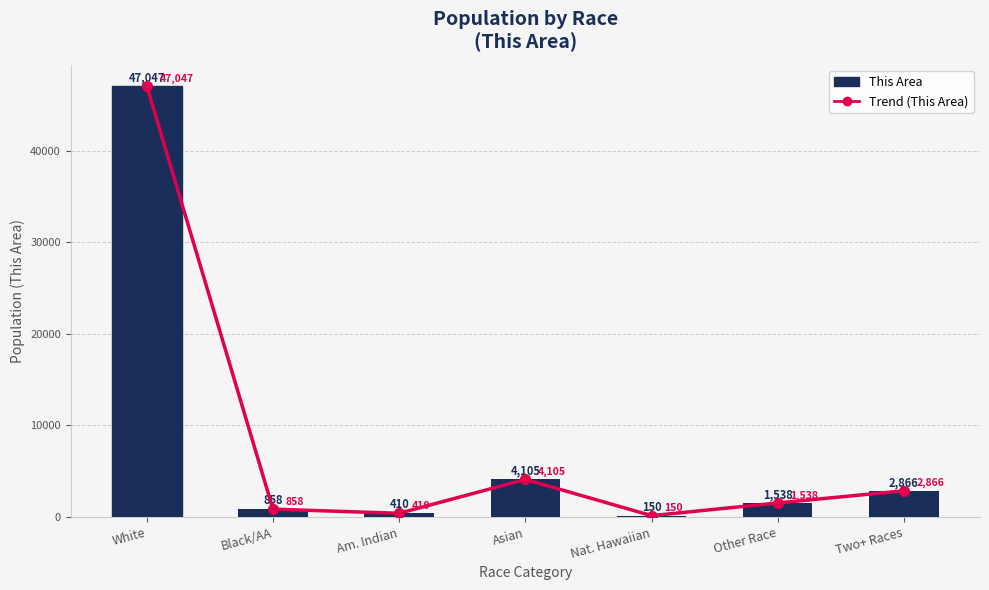

At which label does Trend (This Area) reach its minimum?

Nat. Hawaiian